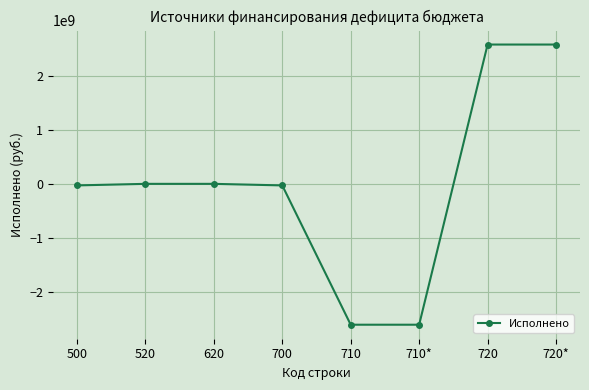

What is the change in value from 620 to 720*?

+2574336877.5